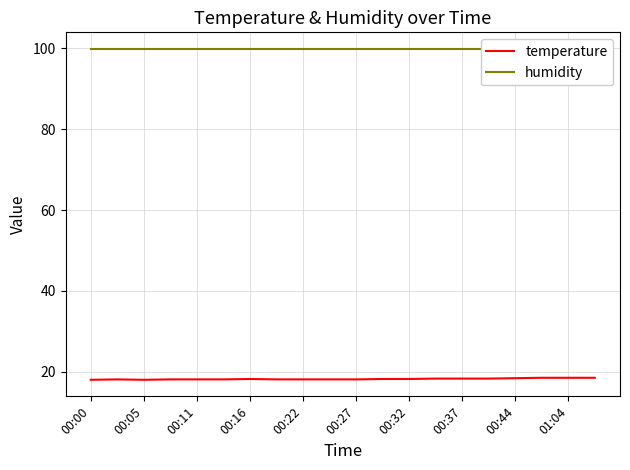

The temperature series shows 18.1 at 00:27. True or false?

True